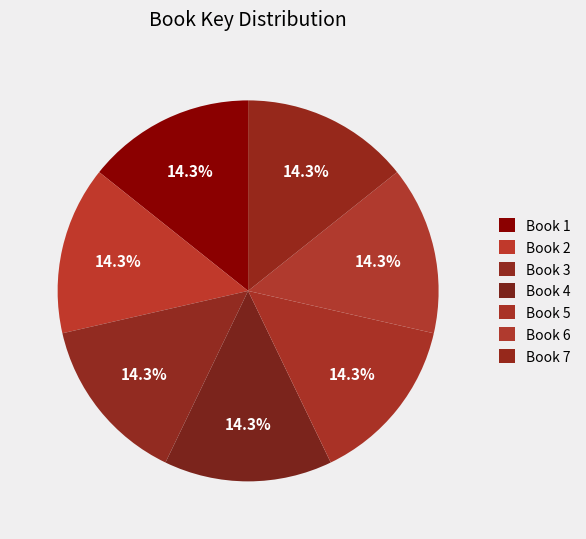

How many segments does this pie chart have?

7